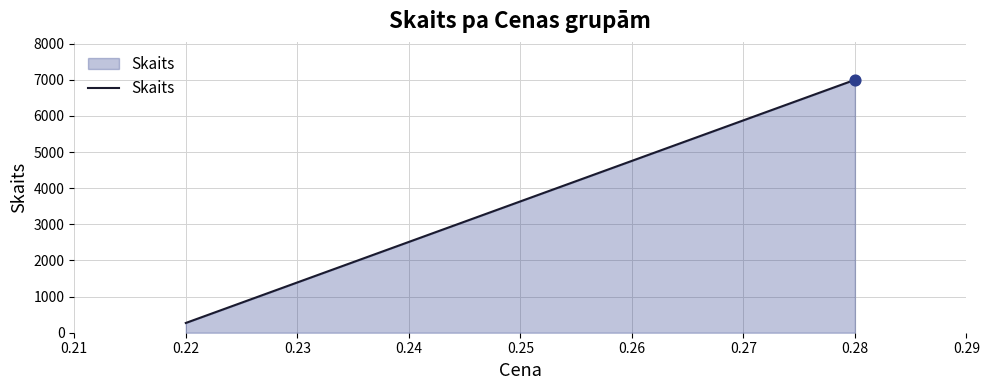

Which has a higher value, 0.22 or 0.28?

0.28